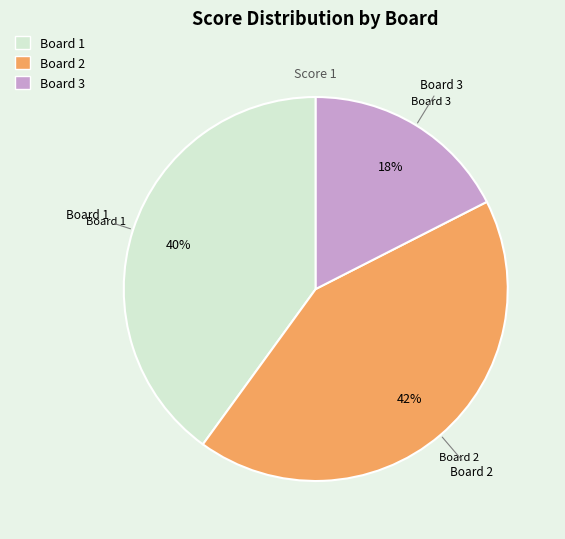

Is there a majority slice in this chart?

No